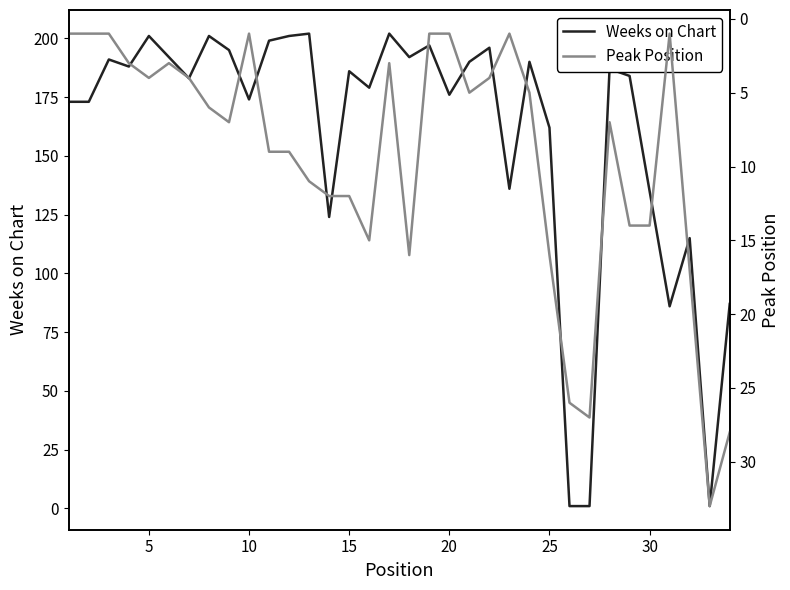

How many interior local valleys does the Weeks on Chart series have?

10